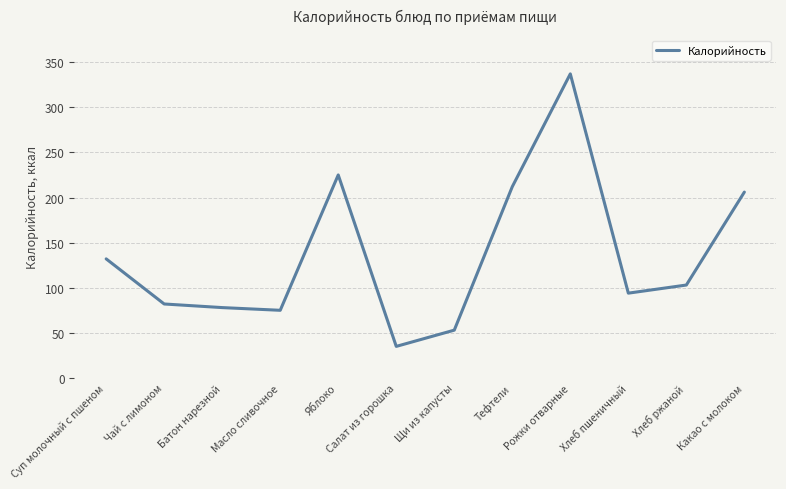

How many values are below 103?

6